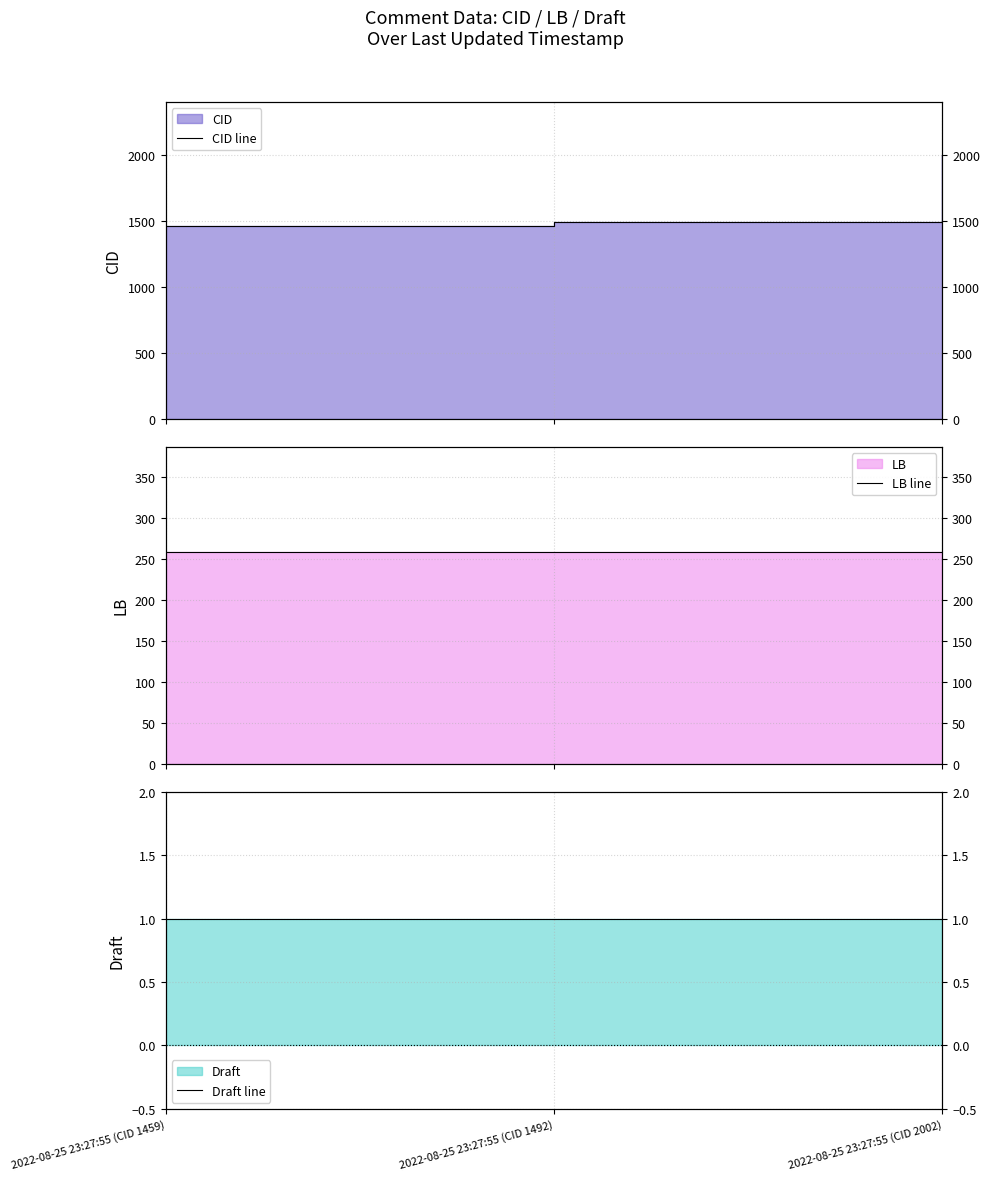

What position from the right is 2022-08-25 23:27:55 (CID 2002)?

1